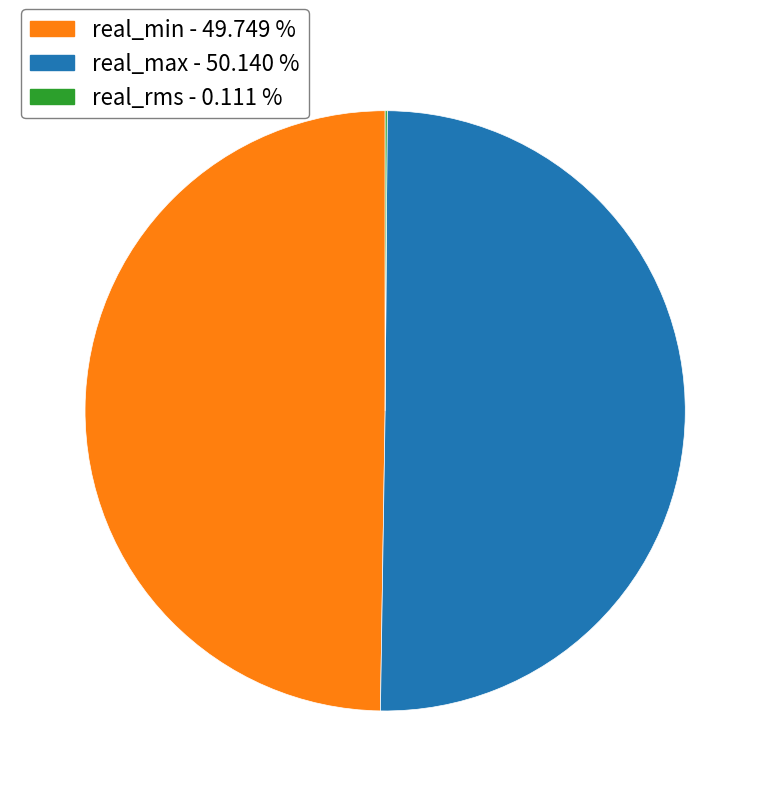

Which category accounts for the majority?

real_max